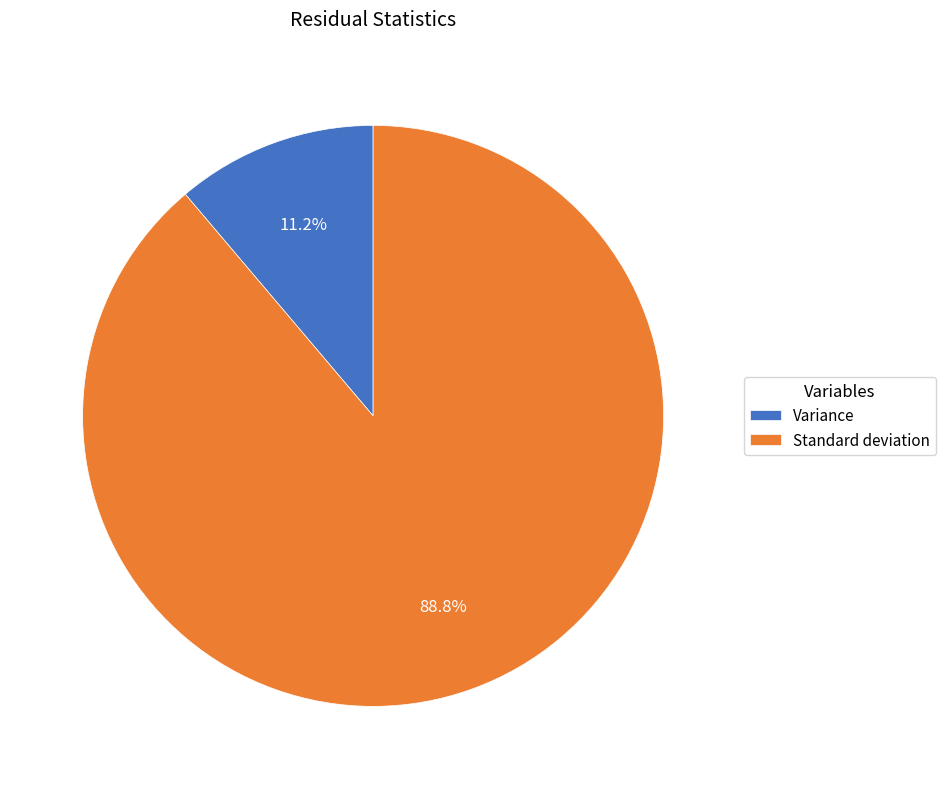

Do Standard deviation and Variance together represent more than half of the pie?

Yes